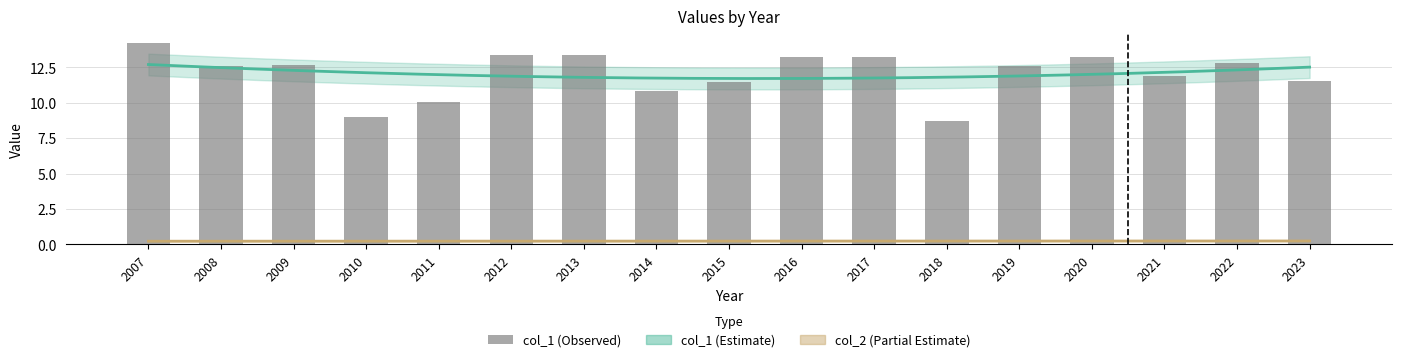

What is the change in value from 2008 to 2014?

-1.8